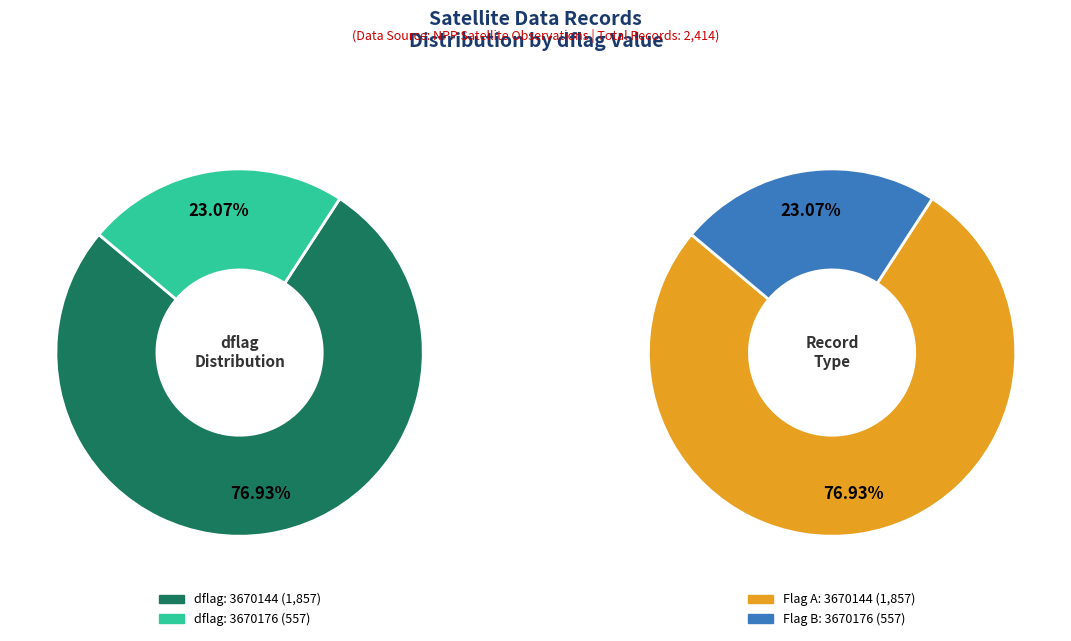

To the nearest percent, what percentage of the pie is 3670144?

77%